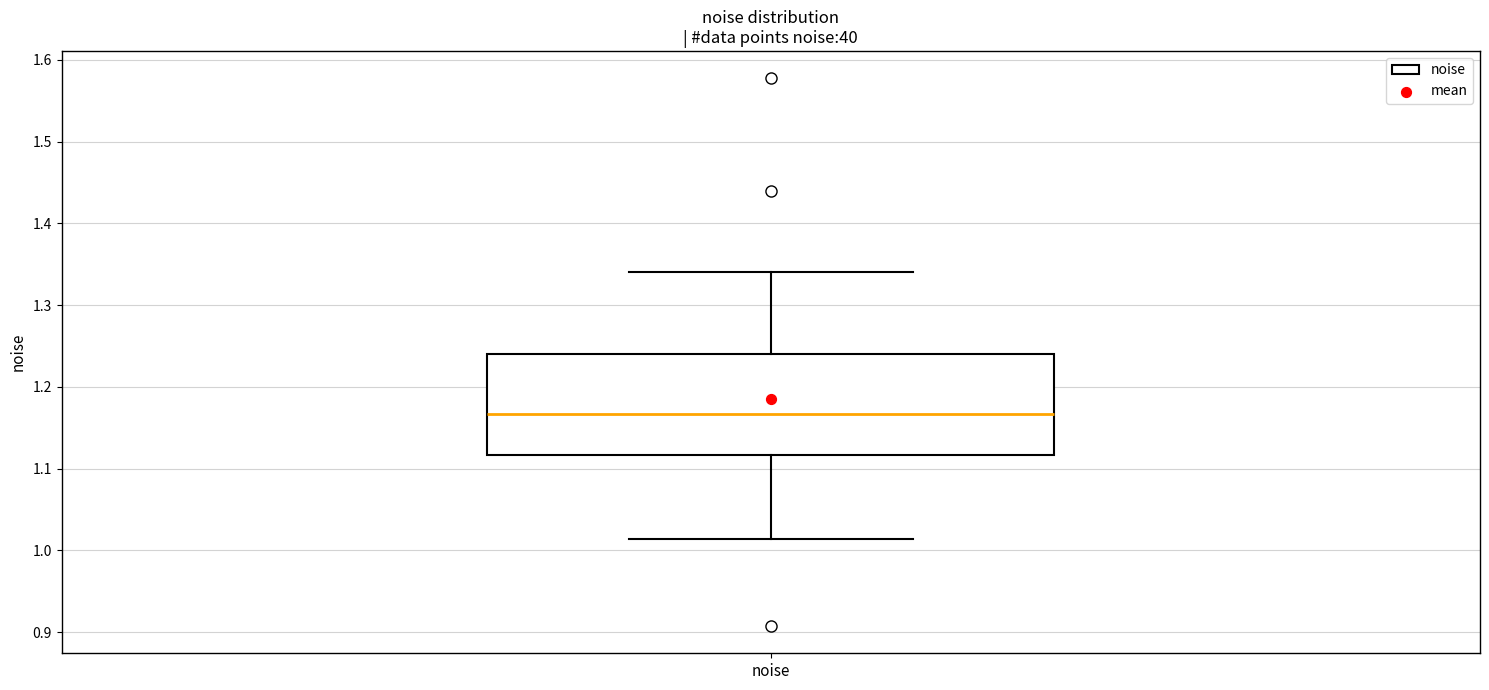

Read this box plot against the y-axis: the position of the median line, the range covered by the box, and the ends of both whiskers. The values are not printed on the chart, so give them approximately, as read against the axis.

median 1.17, box 1.12 to 1.24, whiskers 1.01 to 1.34